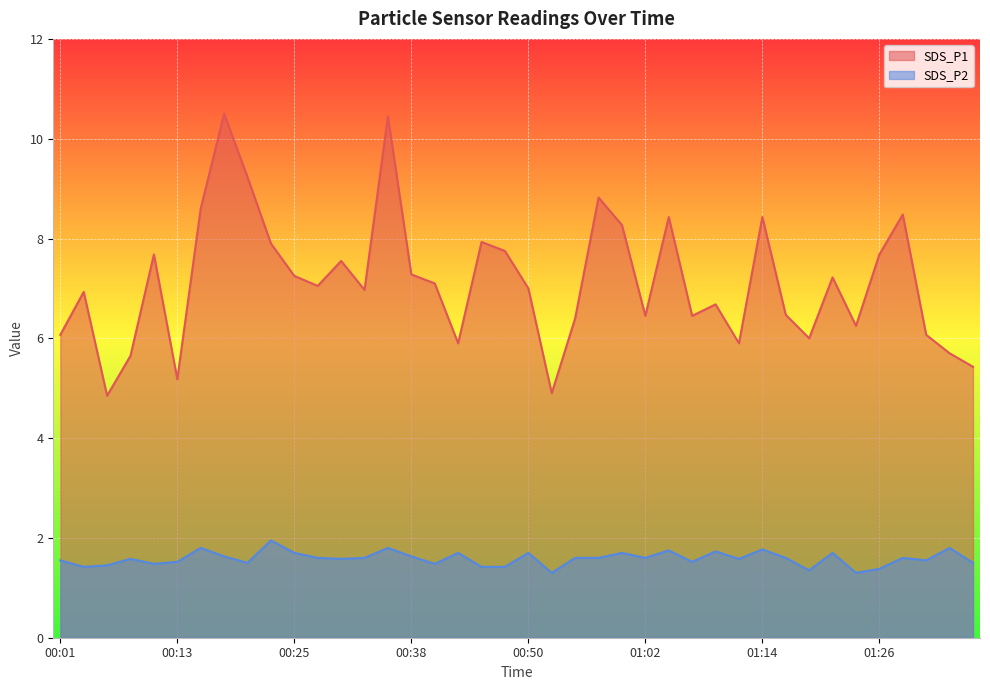

What is the difference between the maximum and minimum values in the SDS_P1 series?

5.7